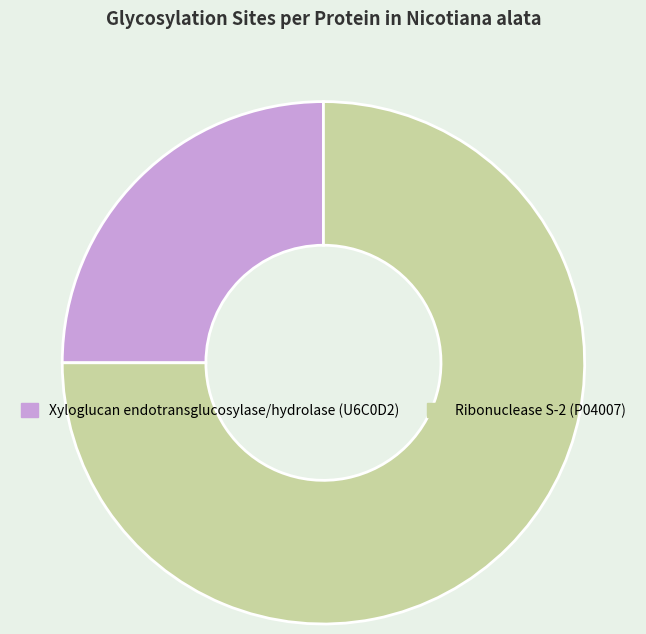

Which slice is the largest?

Ribonuclease S-2 (P04007)